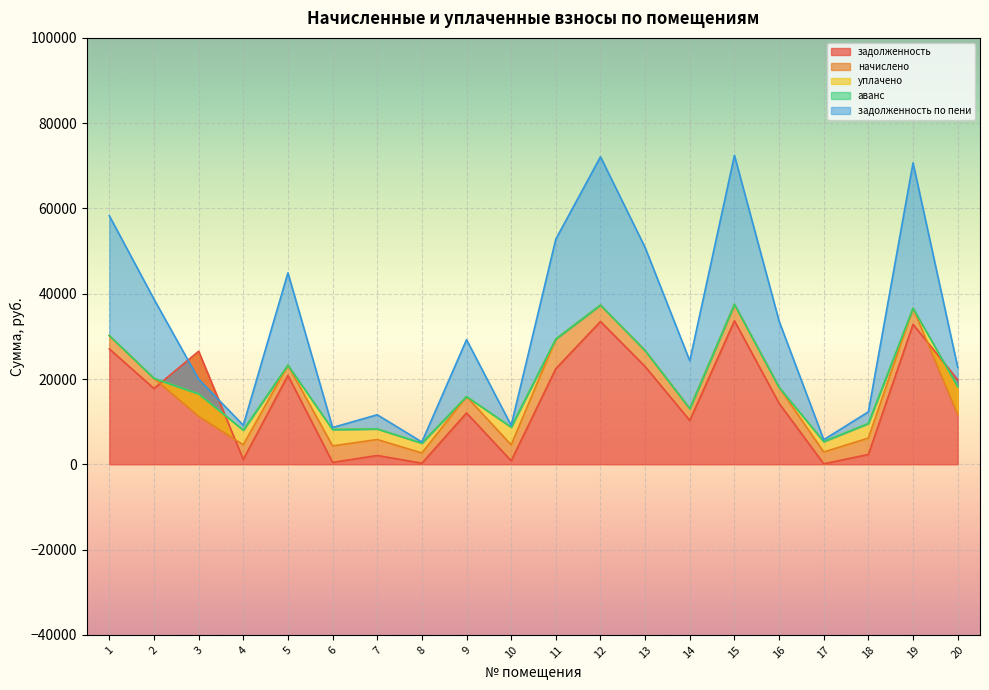

The value of задолженность at 14 is 4693.3. True or false?

False